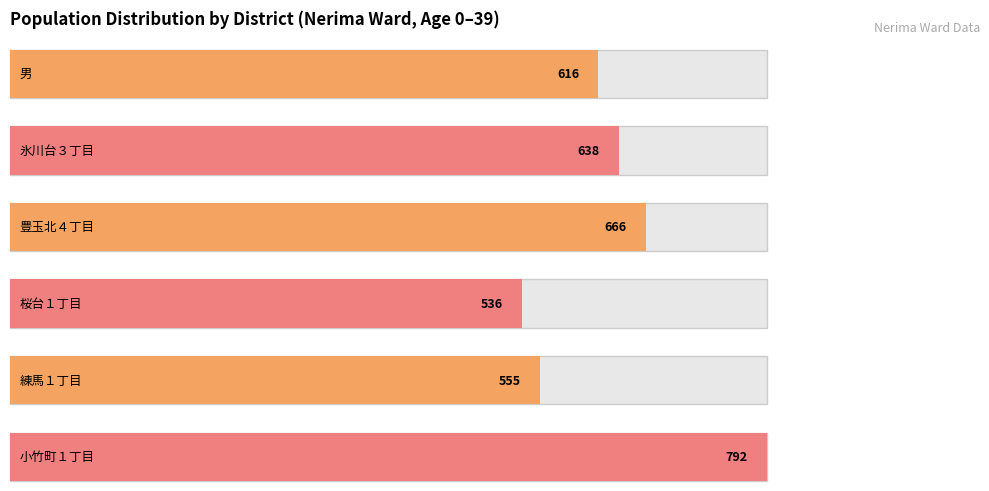

What are all the series names shown in the legend?

男, 氷川台３丁目, 豊玉北４丁目, 桜台１丁目, 練馬１丁目, 小竹町１丁目